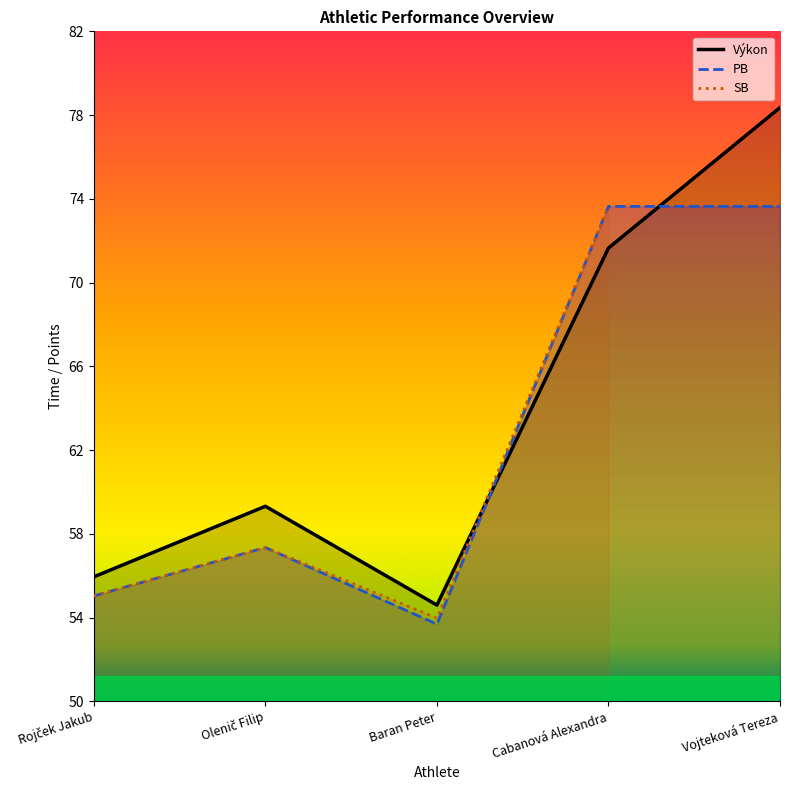

What is the difference between the maximum and minimum values in the PB series?

20.0